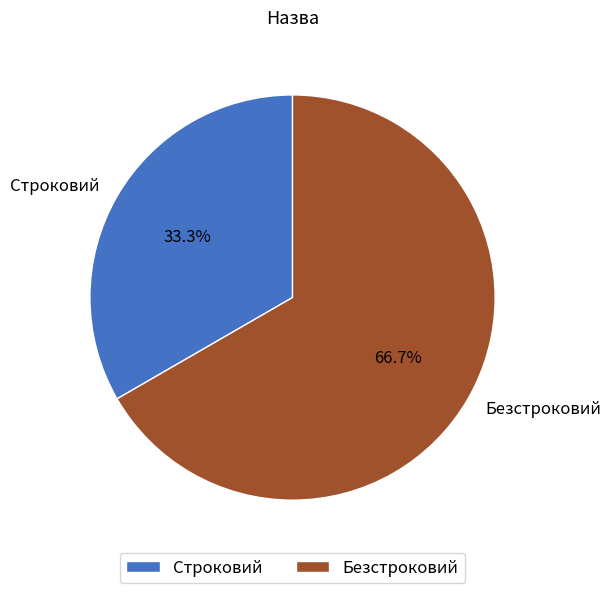

The Строковий slice represents 19% of the pie. True or false?

False